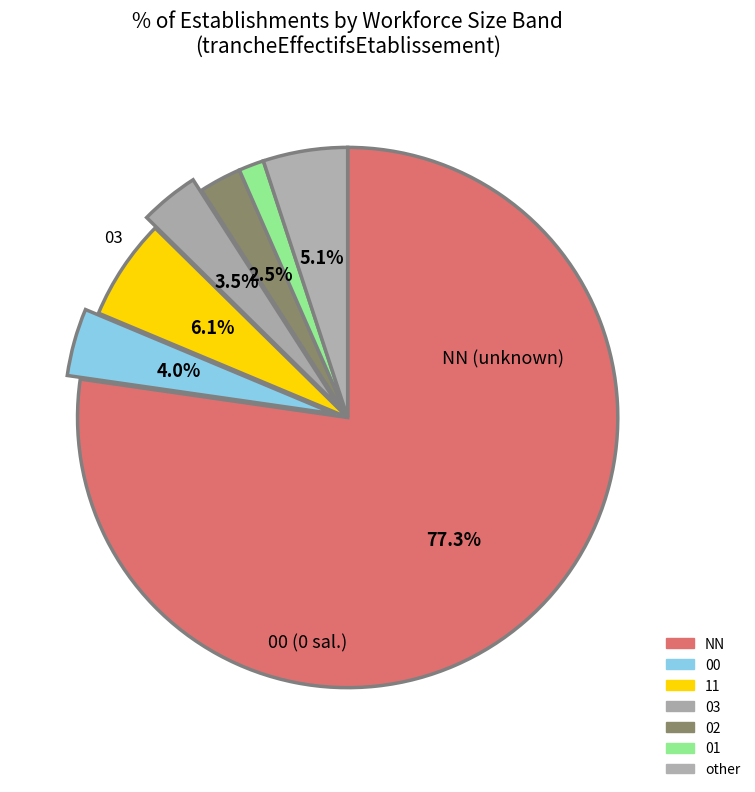

Which category has the biggest portion of the pie?

NN